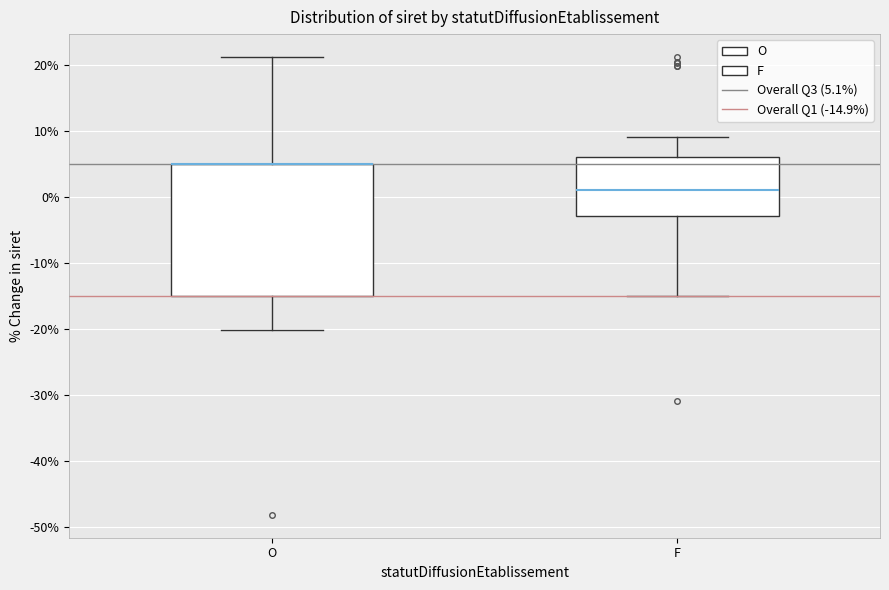

Reading left to right, read every box against the y-axis: the position of its median line, the range the box covers, and the ends of its whiskers. The values are not printed on the chart, so give them approximately, as read against the axis.

O: median 5 (drawn on the box's upper edge), box -15 to 5, whiskers -20 to 21
F: median 1, box -3 to 6, whiskers -15 to 9